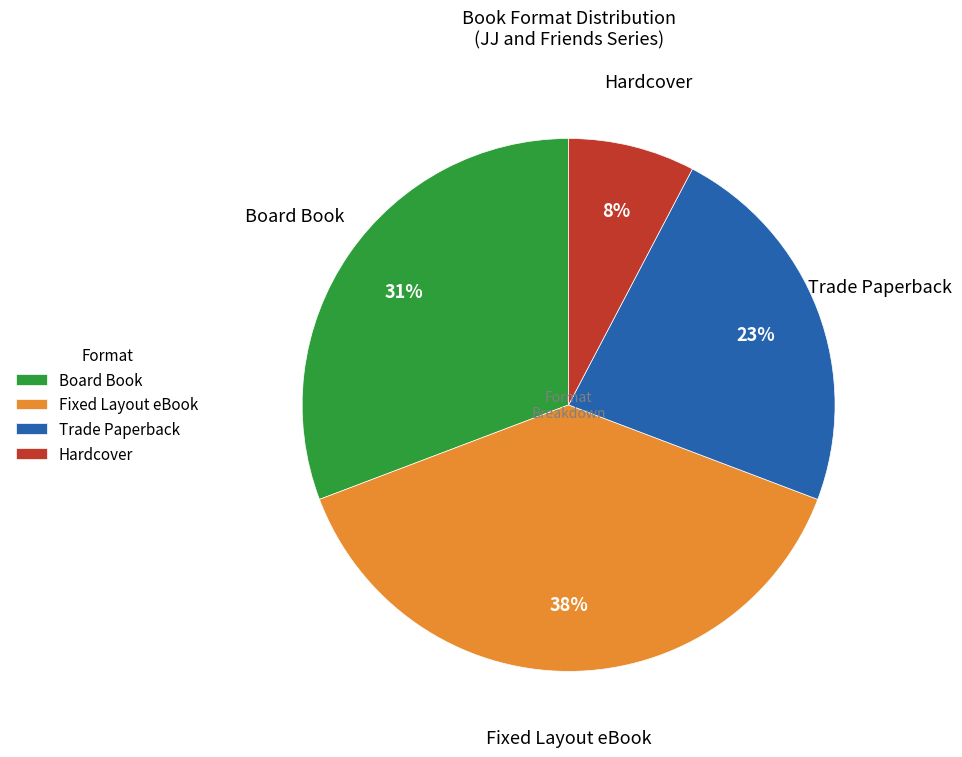

What is the largest slice in the pie chart?

Fixed Layout eBook